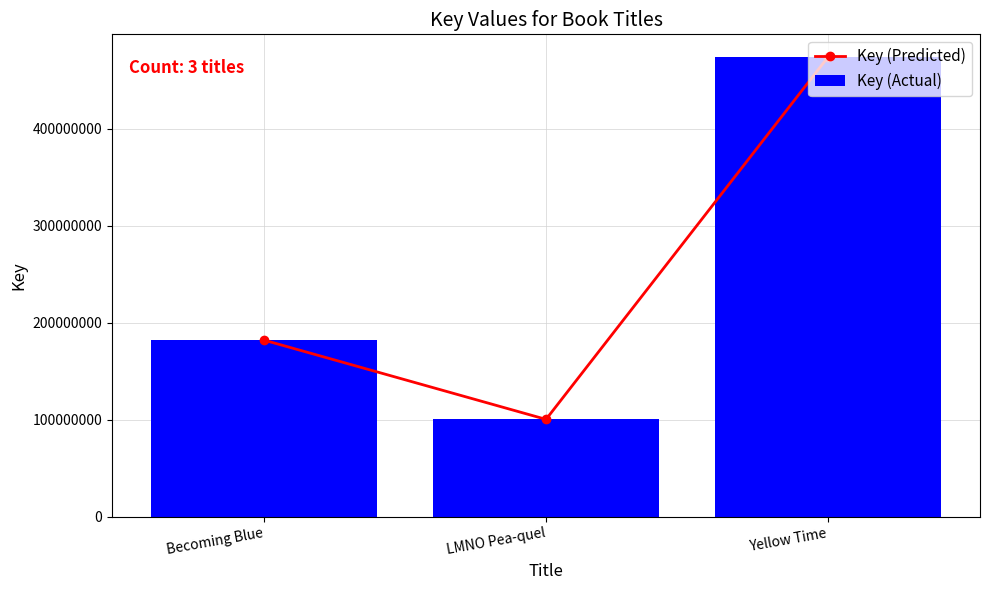

What is the value of the Key (Predicted) bar at the 1st from the left?

181954570